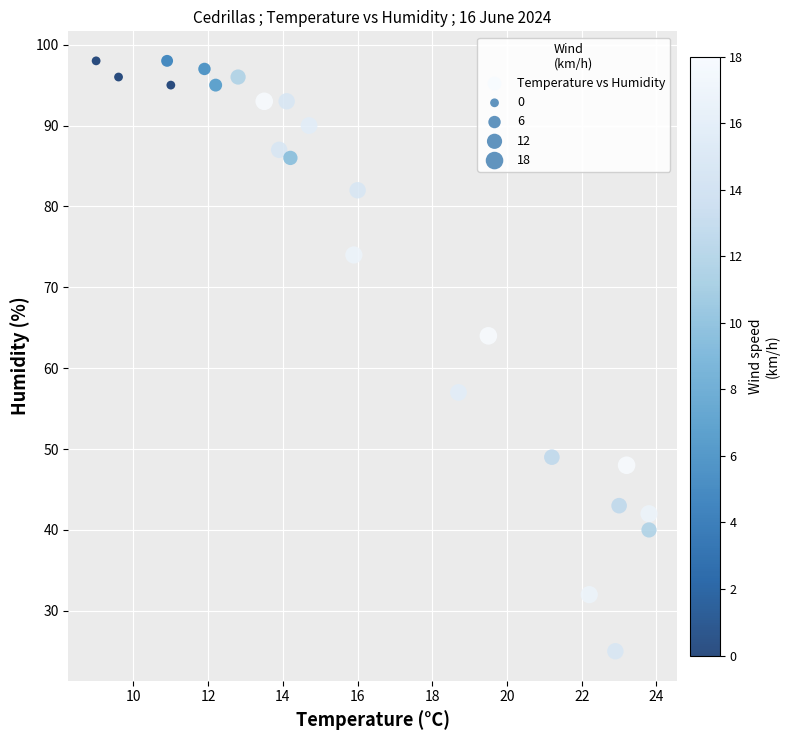

What Y value in the scatter plot is closest to 61?

64